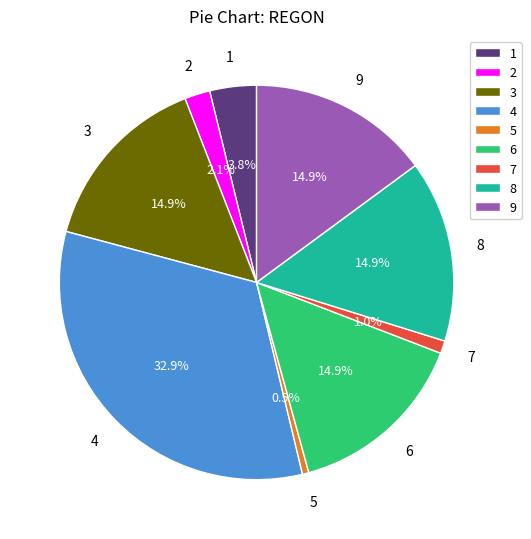

Which category has the biggest portion of the pie?

4